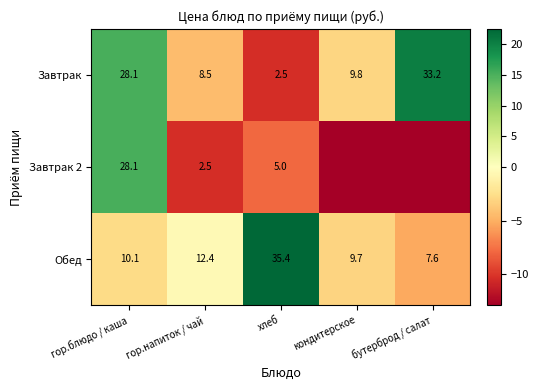

List the labels in order of Обед value, largest first.

хлеб, гор.напиток / чай, гор.блюдо / каша, кондитерское, бутерброд / салат